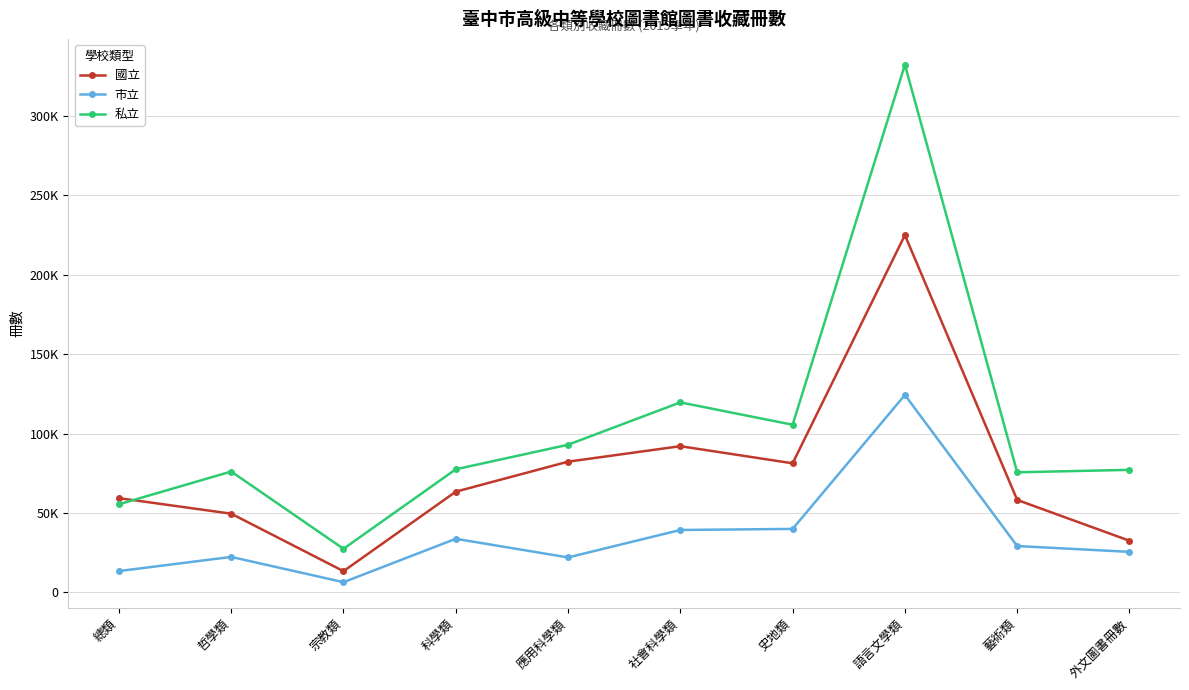

What are all the series names shown in the legend?

國立, 市立, 私立